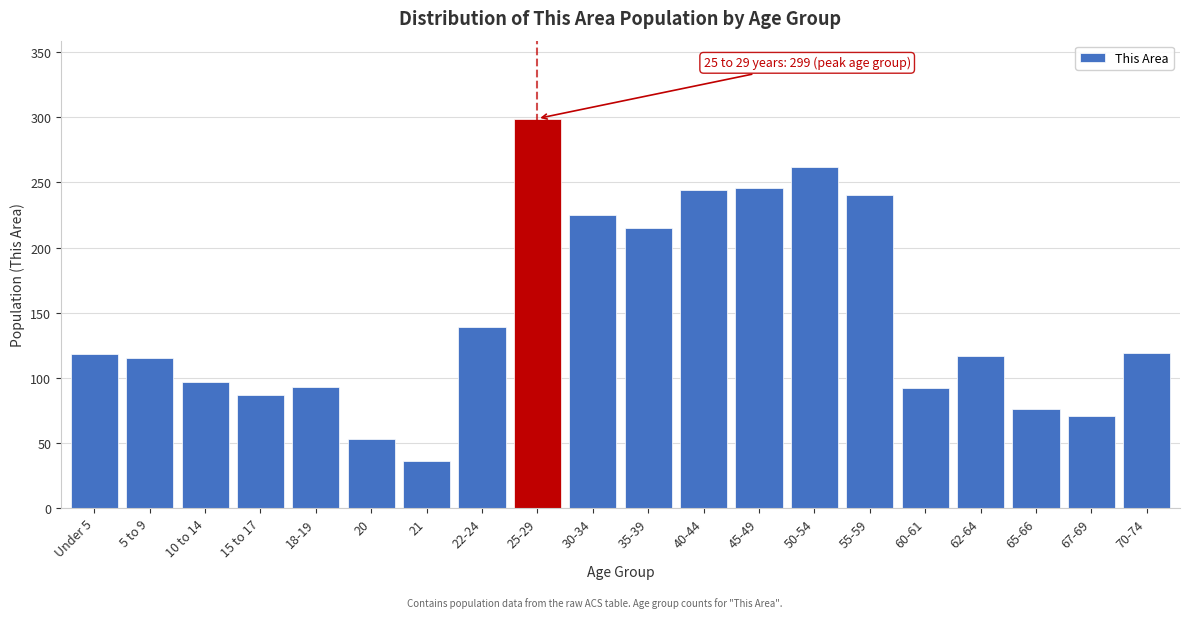

At which label is the value closest to 167?

22-24